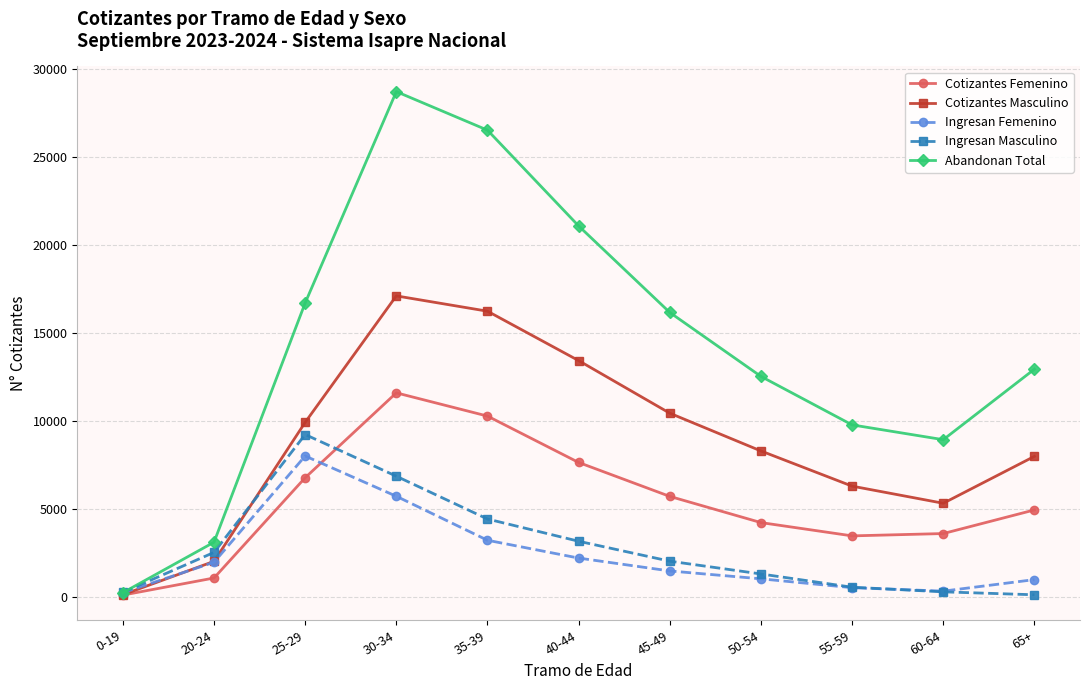

Which series changed the most between 20-24 and 65+?

Abandonan Total